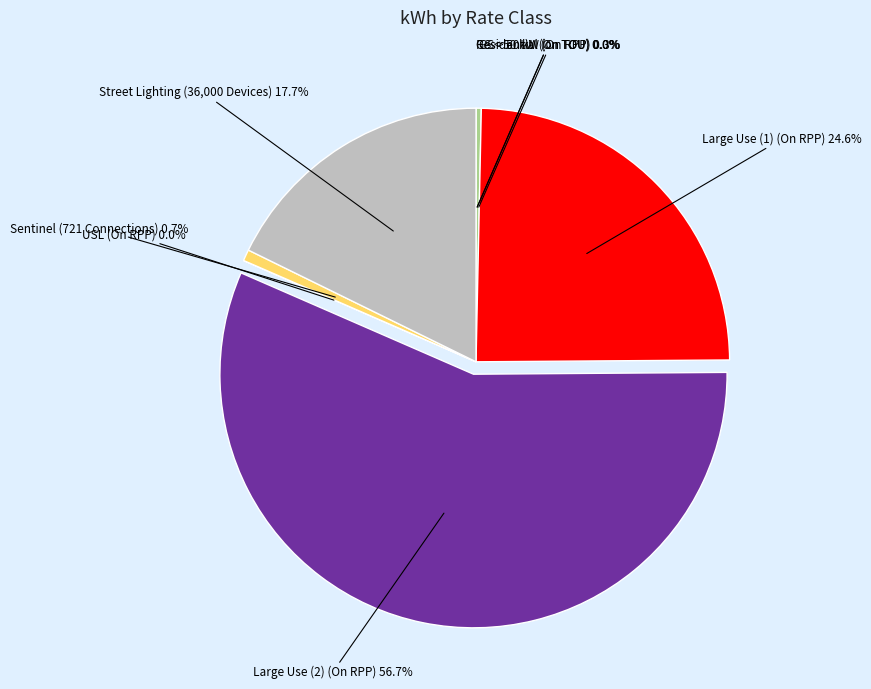

Between GS > 50 kW (On RPP) and Large Use (1) (On RPP), which is larger?

Large Use (1) (On RPP)